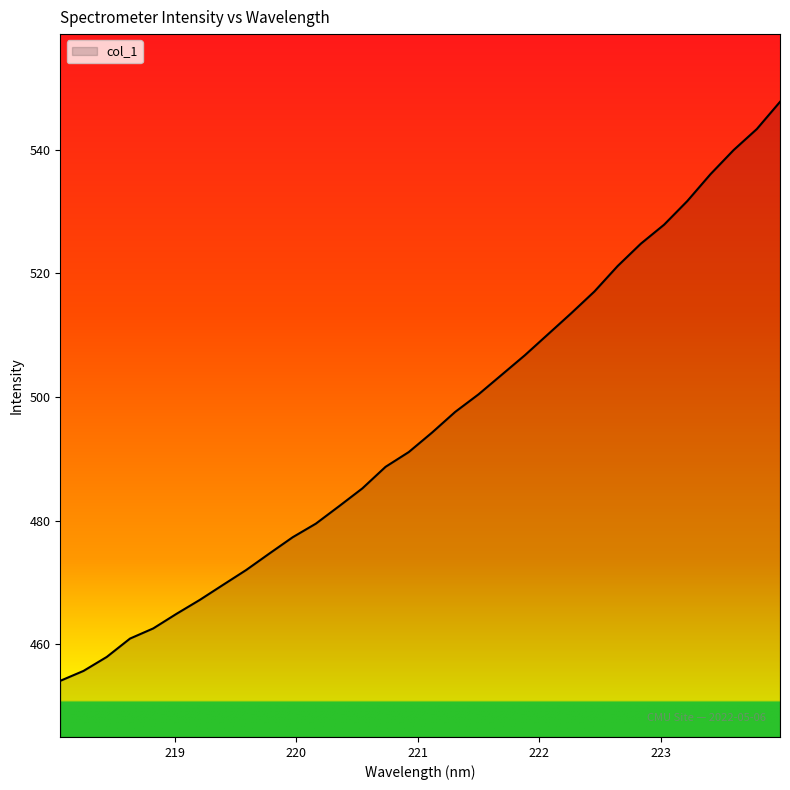

True or false: there are more than 0 points higher than both neighbors.

False